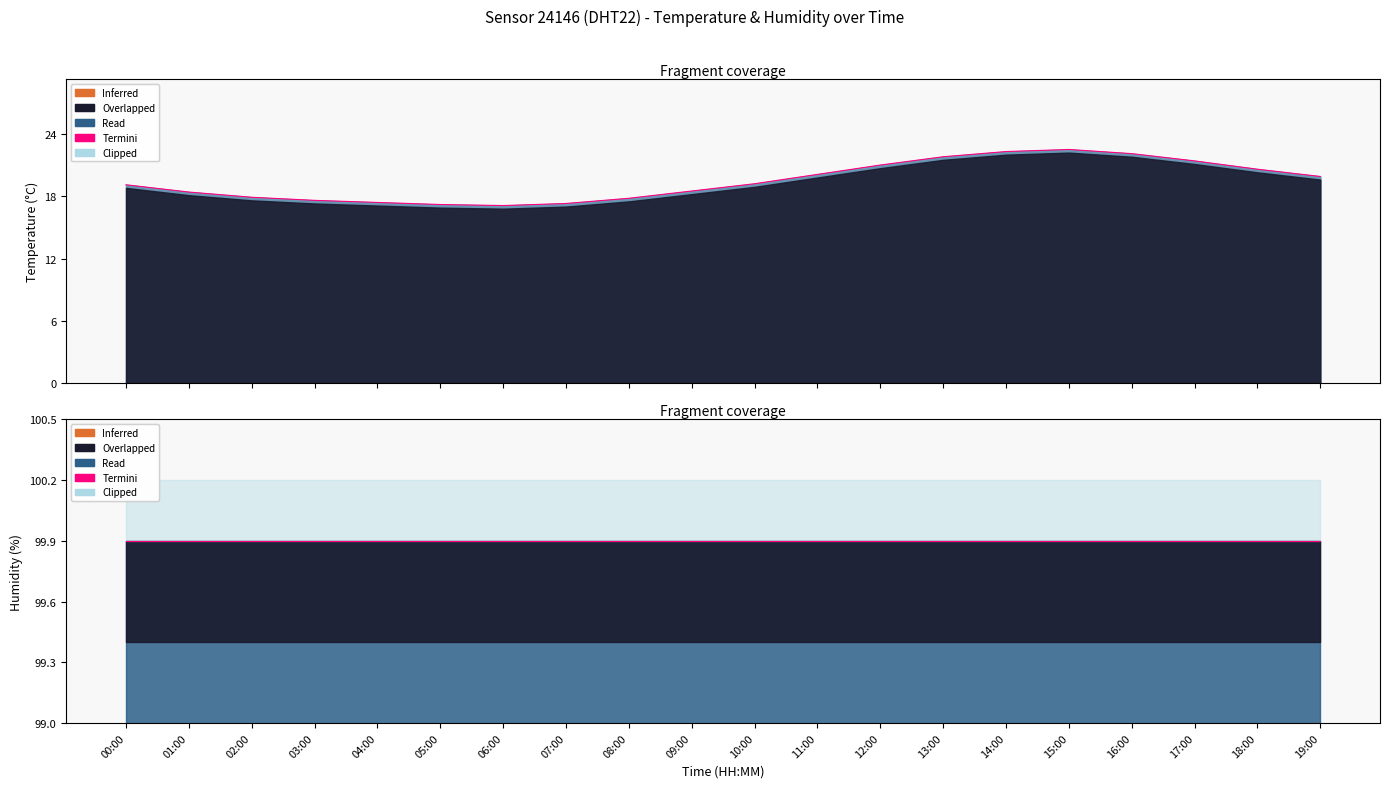

Which category has the lowest value across all series?

06:00